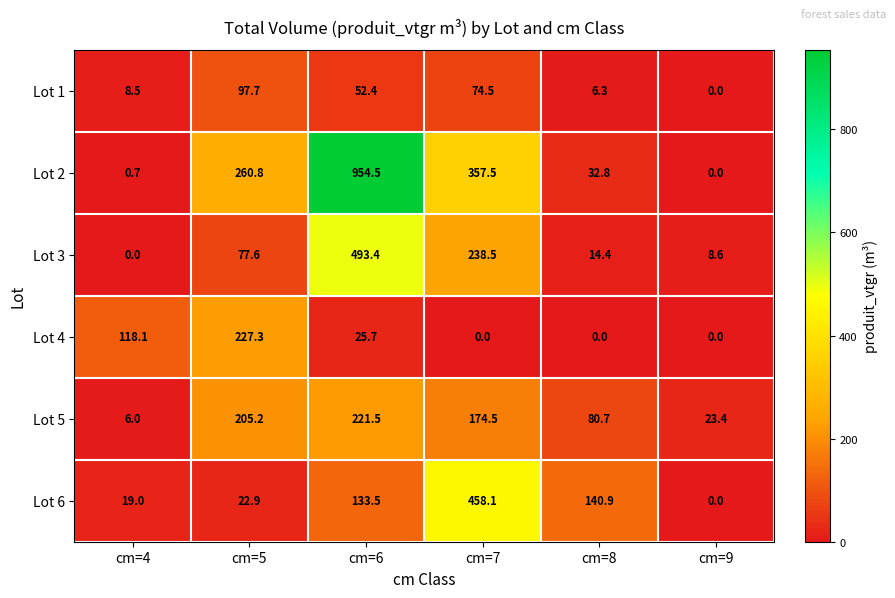

Count the number of categories in the chart.

6